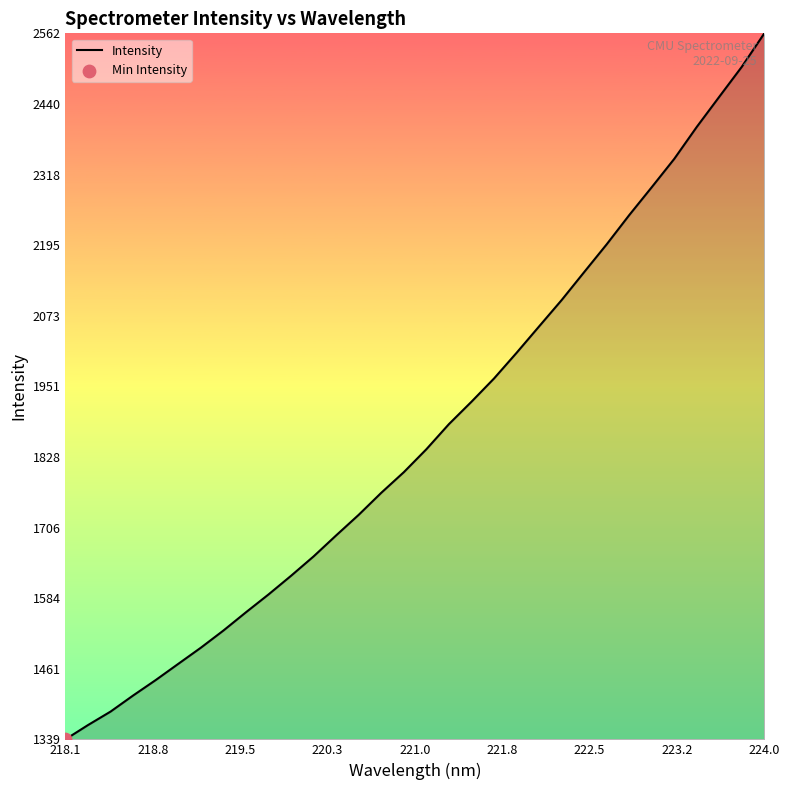

What is the difference between the maximum and minimum values?

1223.2